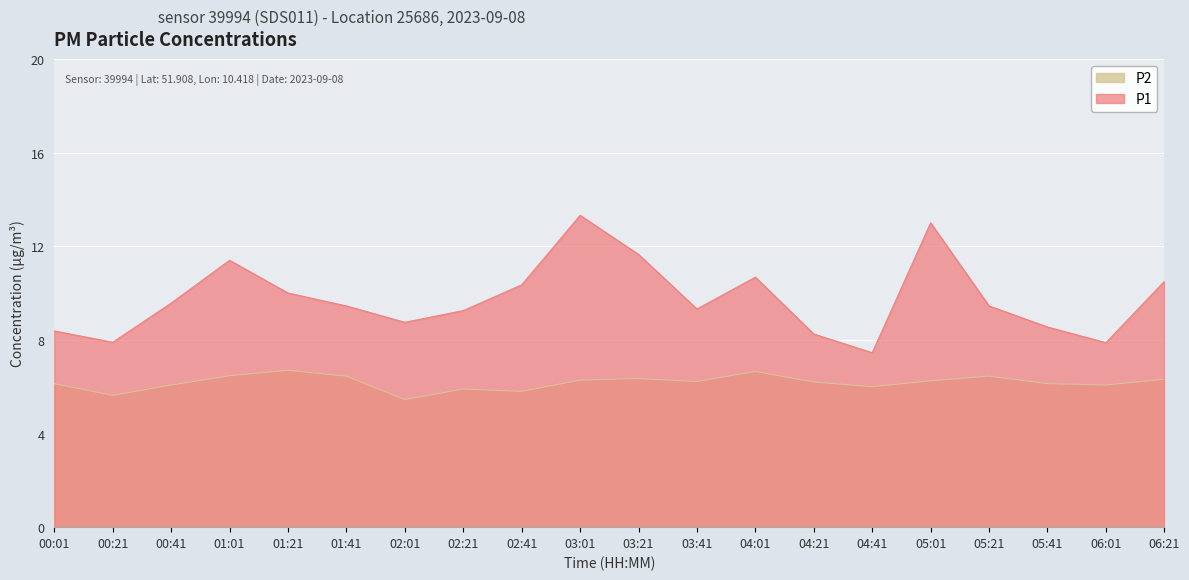

True or false: P2 and P1 intersect in this chart.

False